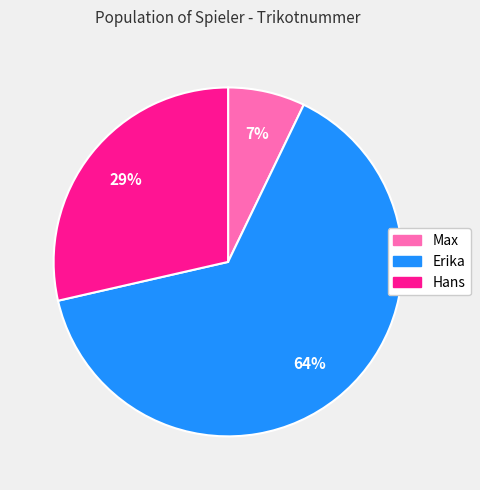

Do Hans and Max together represent more than half of the pie?

No